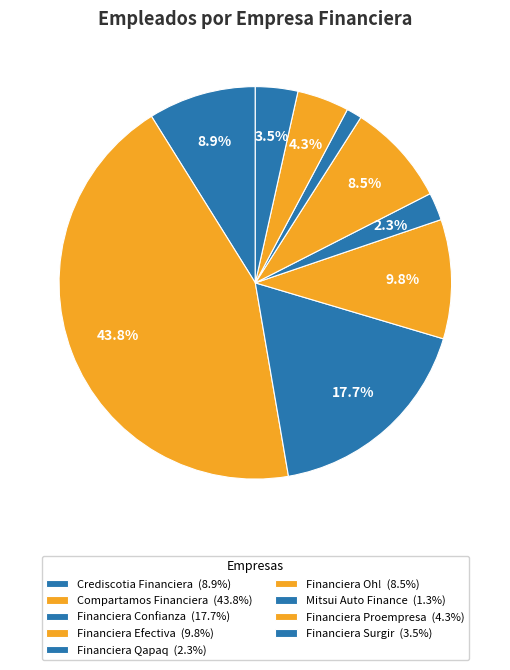

What is the change in value from Crediscotia Financiera to Mitsui Auto Finance?

-1086